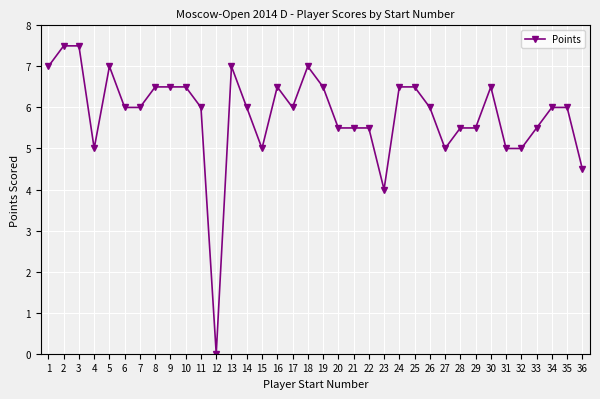

At which label is the value closest to 3?

23